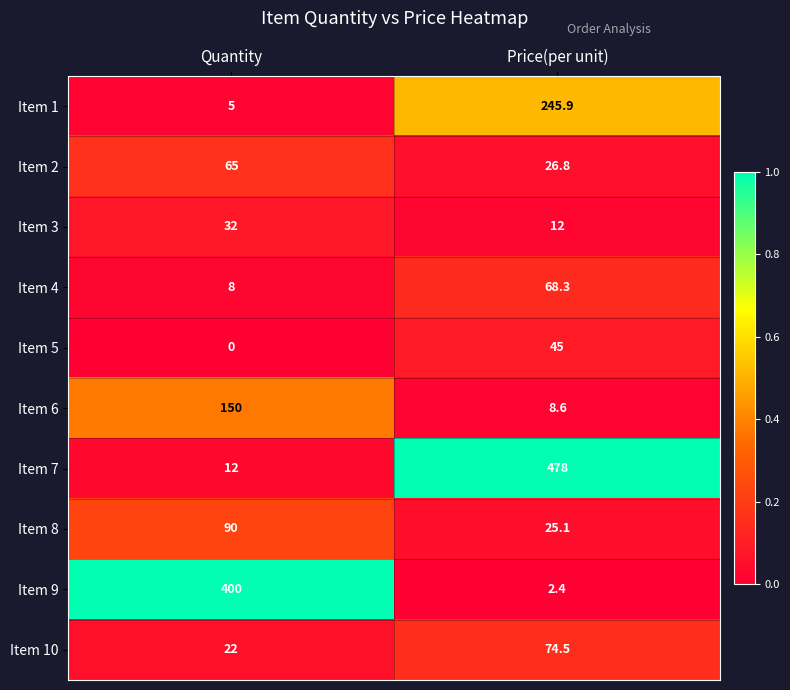

What is the difference between the Item 9 values at Quantity and Price(per unit)?

397.6